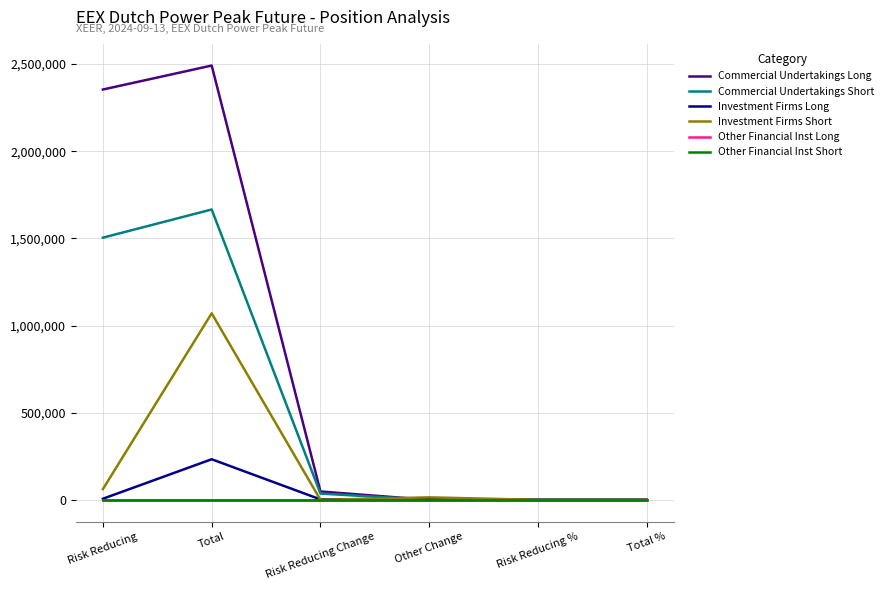

True or false: Commercial Undertakings Short and Commercial Undertakings Long cross at least once.

False